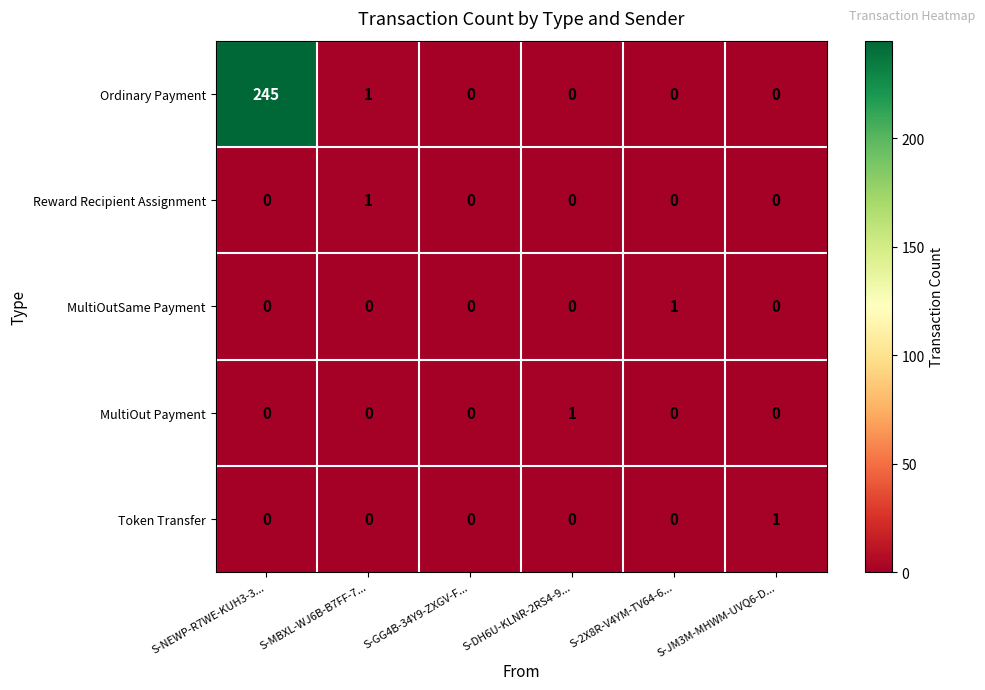

Which series has the widest spread of values?

Ordinary Payment